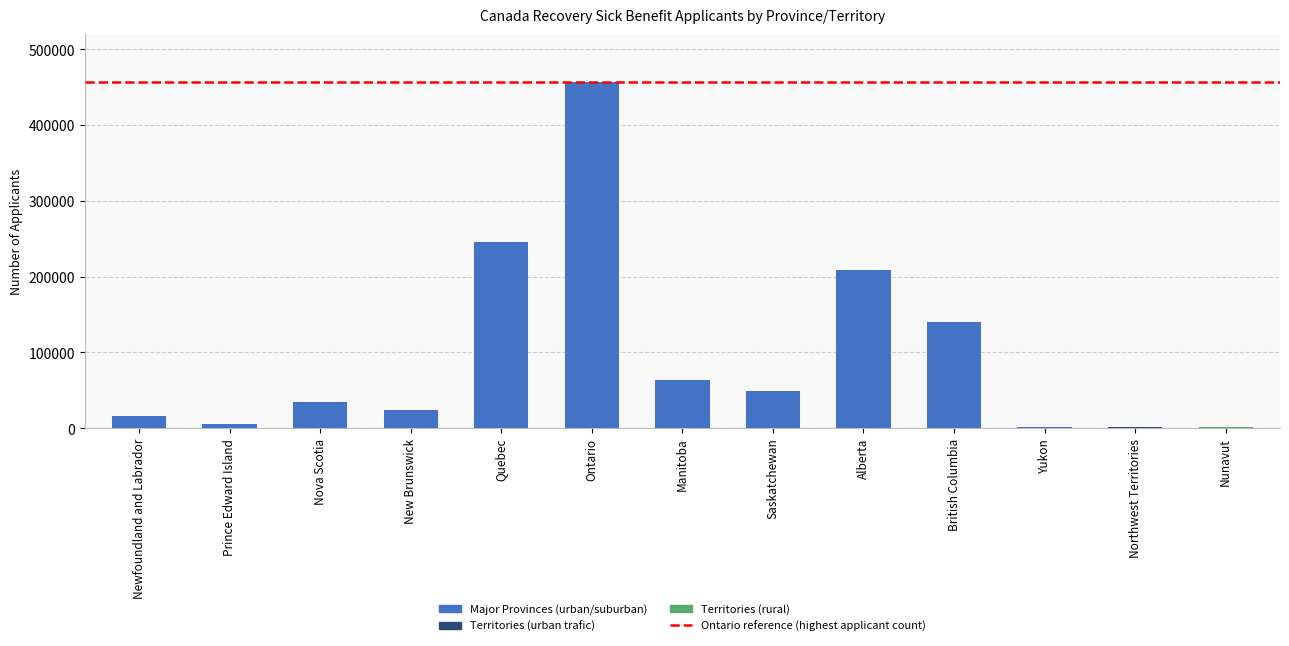

Are the bars grouped side by side (vs. stacked)?

No